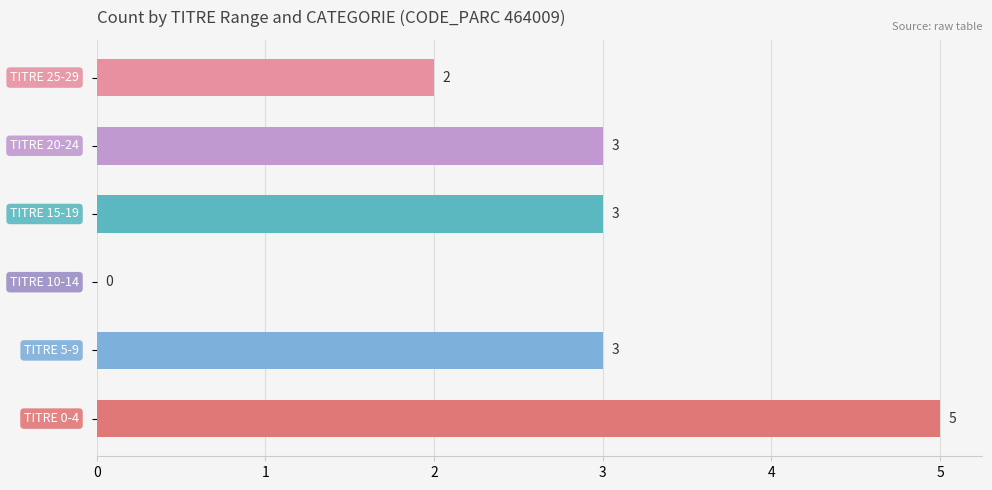

Are the bars horizontal?

Yes